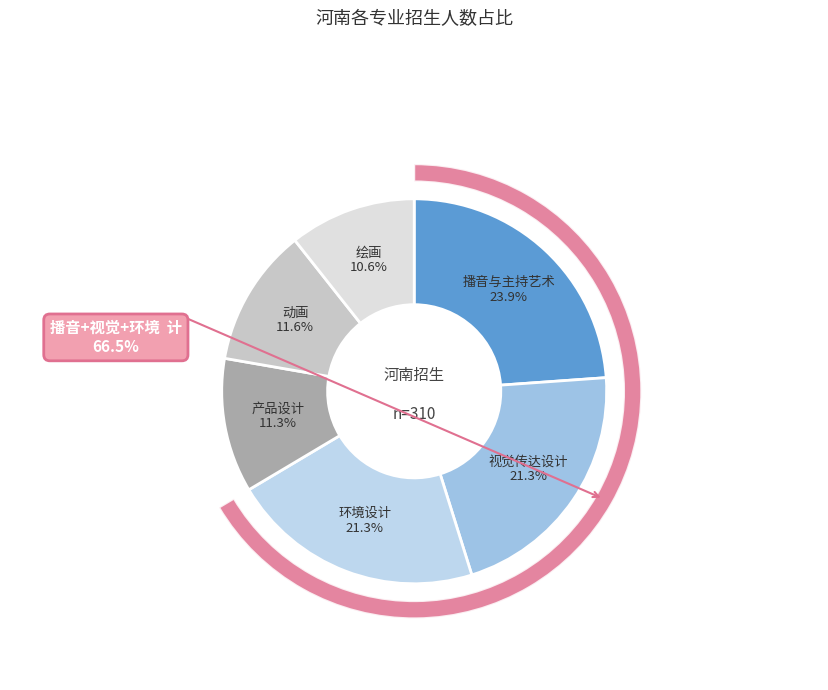

Rank the categories by value from lowest to highest.

绘画, 产品设计, 动画, 视觉传达设计, 环境设计, 播音与主持艺术